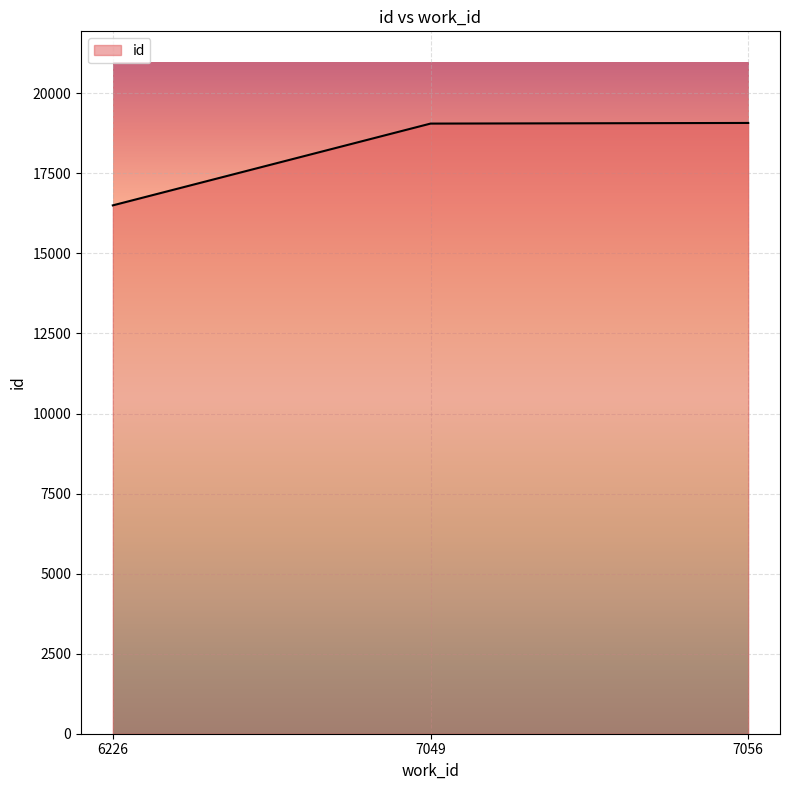

At which label is the value closest to 17788?

7049